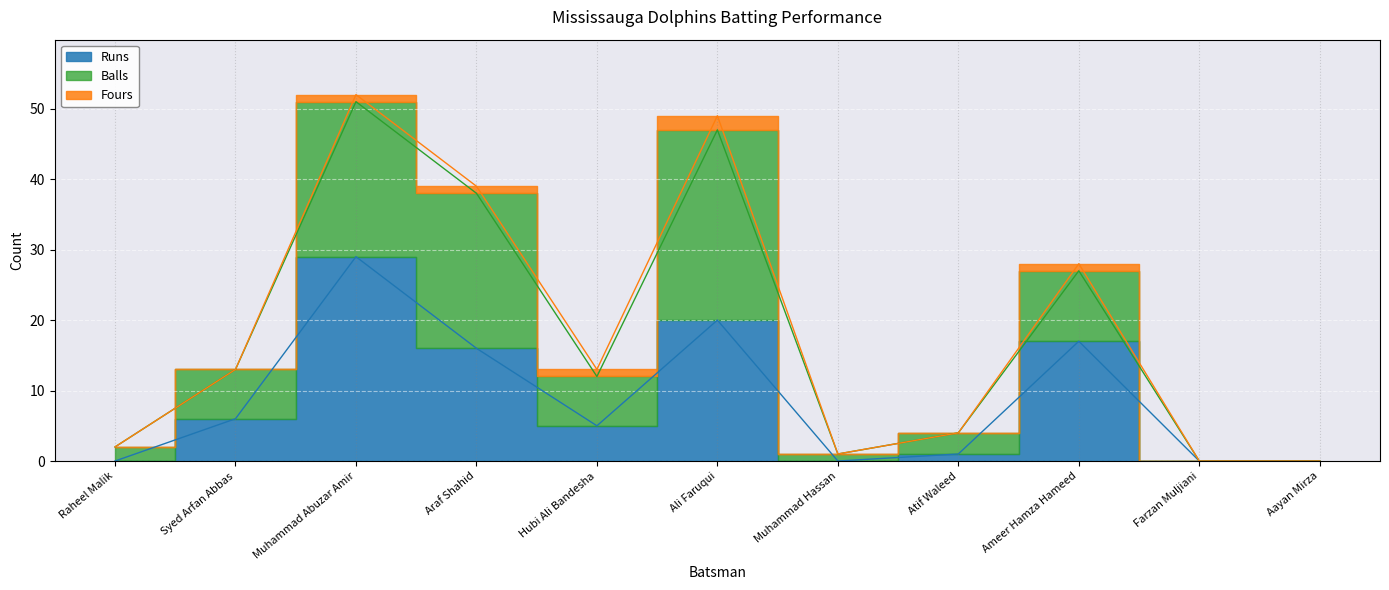

Reading right to left, extract all data points from this chart.

Runs: Aayan Mirza=0	Farzan Muljiani=0	Ameer Hamza Hameed=17	Atif Waleed=1	Muhammad Hassan=0	Ali Faruqui=20	Hubi Ali Bandesha=5	Araf Shahid=16	Muhammad Abuzar Amir=29	Syed Arfan Abbas=6	Raheel Malik=0
Balls: Aayan Mirza=0	Farzan Muljiani=0	Ameer Hamza Hameed=10	Atif Waleed=3	Muhammad Hassan=1	Ali Faruqui=27	Hubi Ali Bandesha=7	Araf Shahid=22	Muhammad Abuzar Amir=22	Syed Arfan Abbas=7	Raheel Malik=2
Fours: Aayan Mirza=0	Farzan Muljiani=0	Ameer Hamza Hameed=1	Atif Waleed=0	Muhammad Hassan=0	Ali Faruqui=2	Hubi Ali Bandesha=1	Araf Shahid=1	Muhammad Abuzar Amir=1	Syed Arfan Abbas=0	Raheel Malik=0